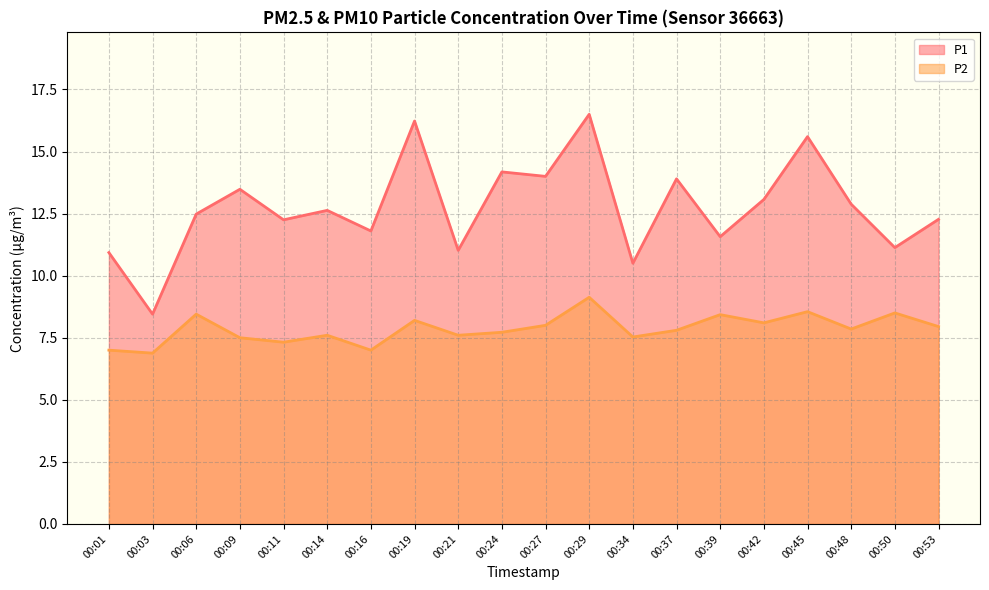

What is the highest value of the P2 series?

9.1